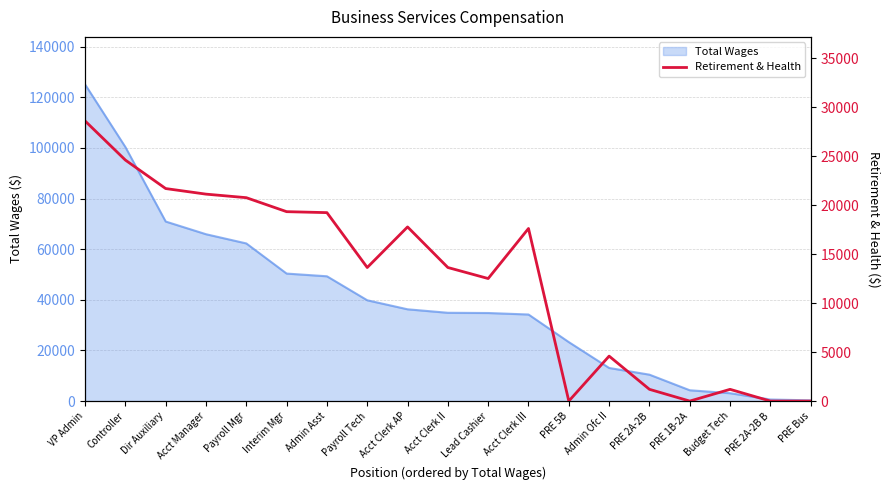

The chart shows a value of 399 at PRE 2A-2B. True or false?

False